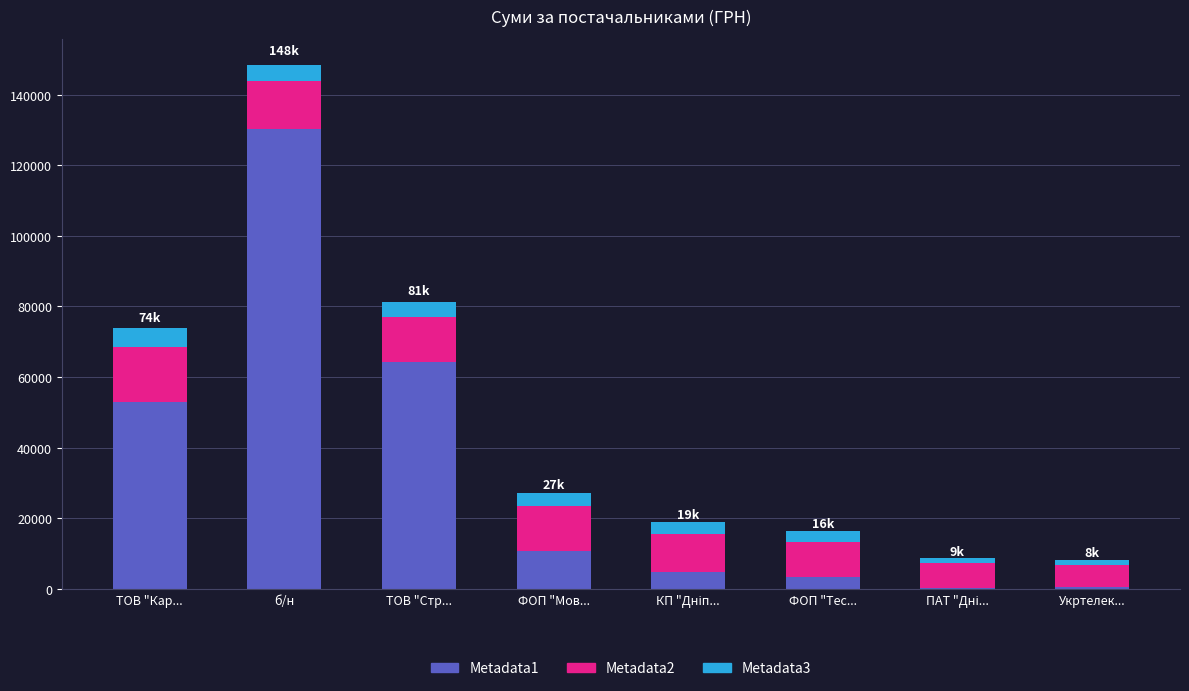

At which label does Metadata1 reach its peak?

б/н